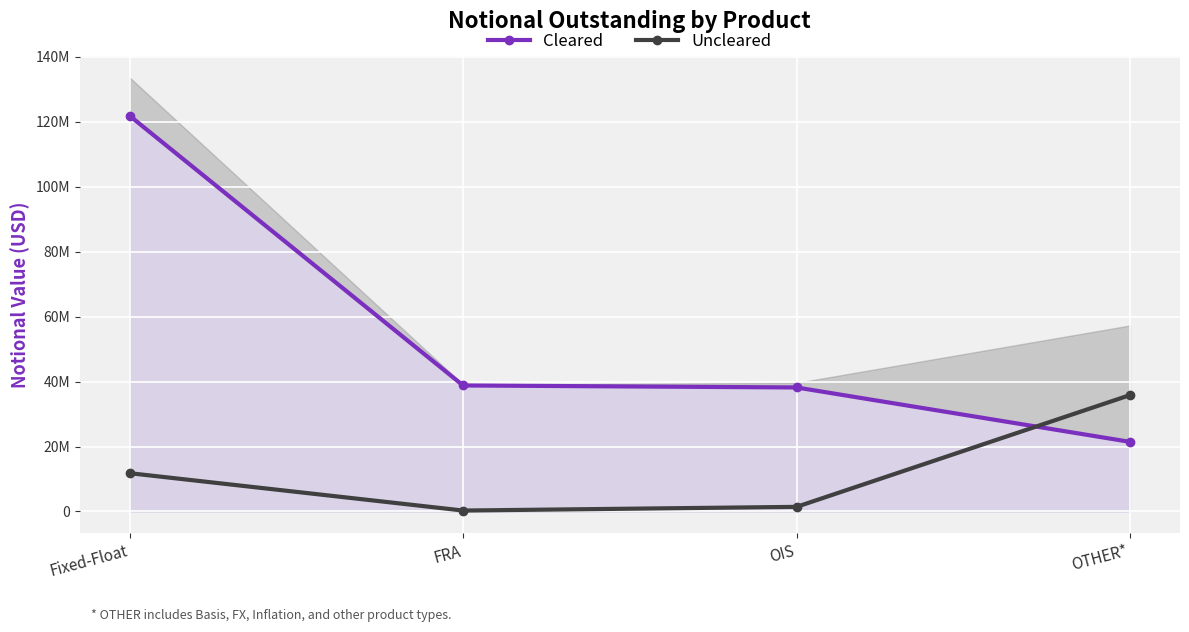

Which series has the largest range (max minus min)?

Cleared